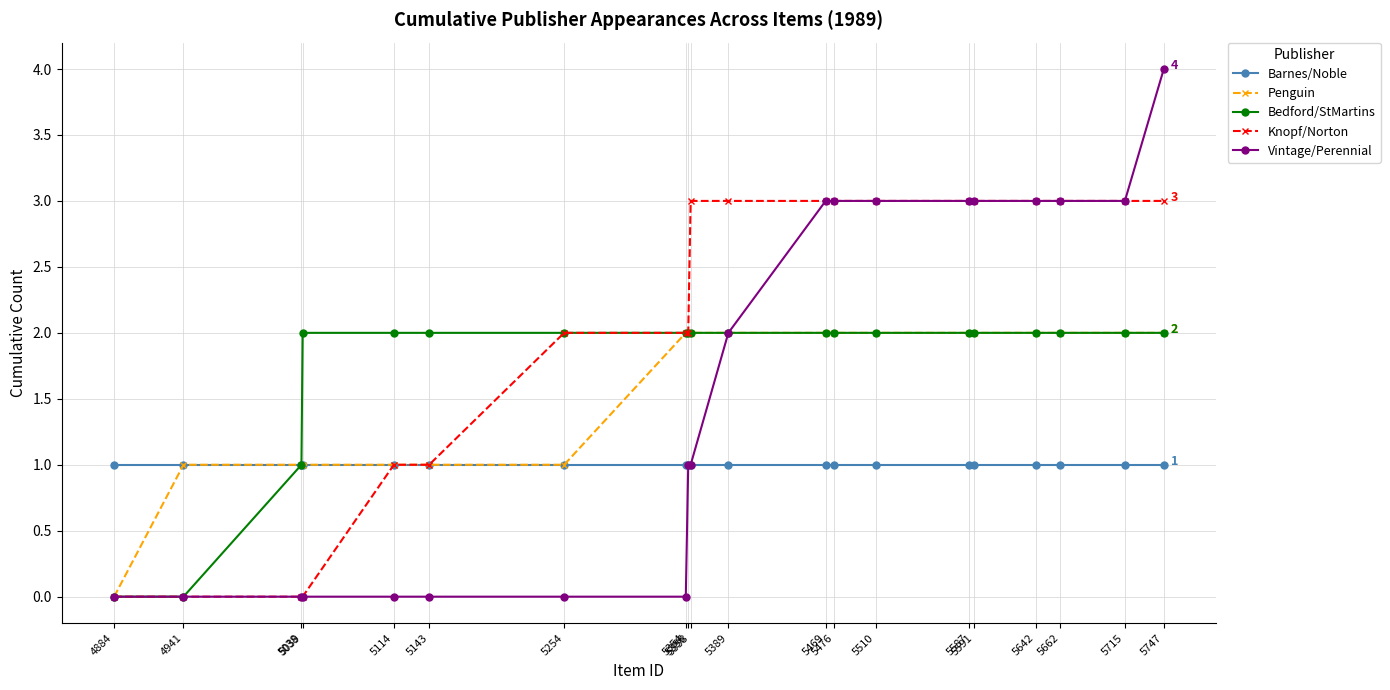

Which series has the widest spread of values?

Vintage/Perennial